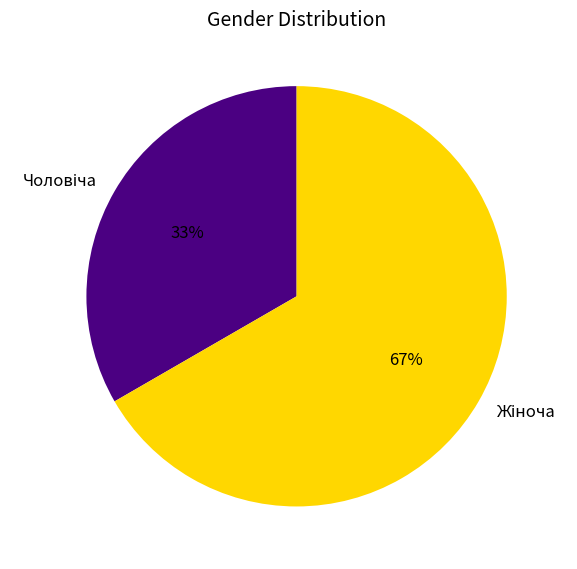

To the nearest percent, what is the average slice percentage?

50%